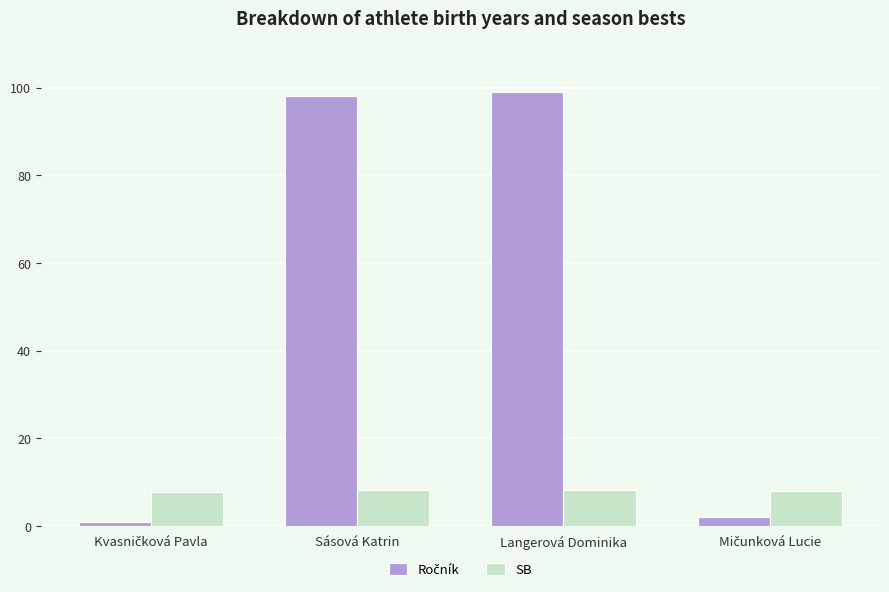

What is the average value of the SB series?

8.0